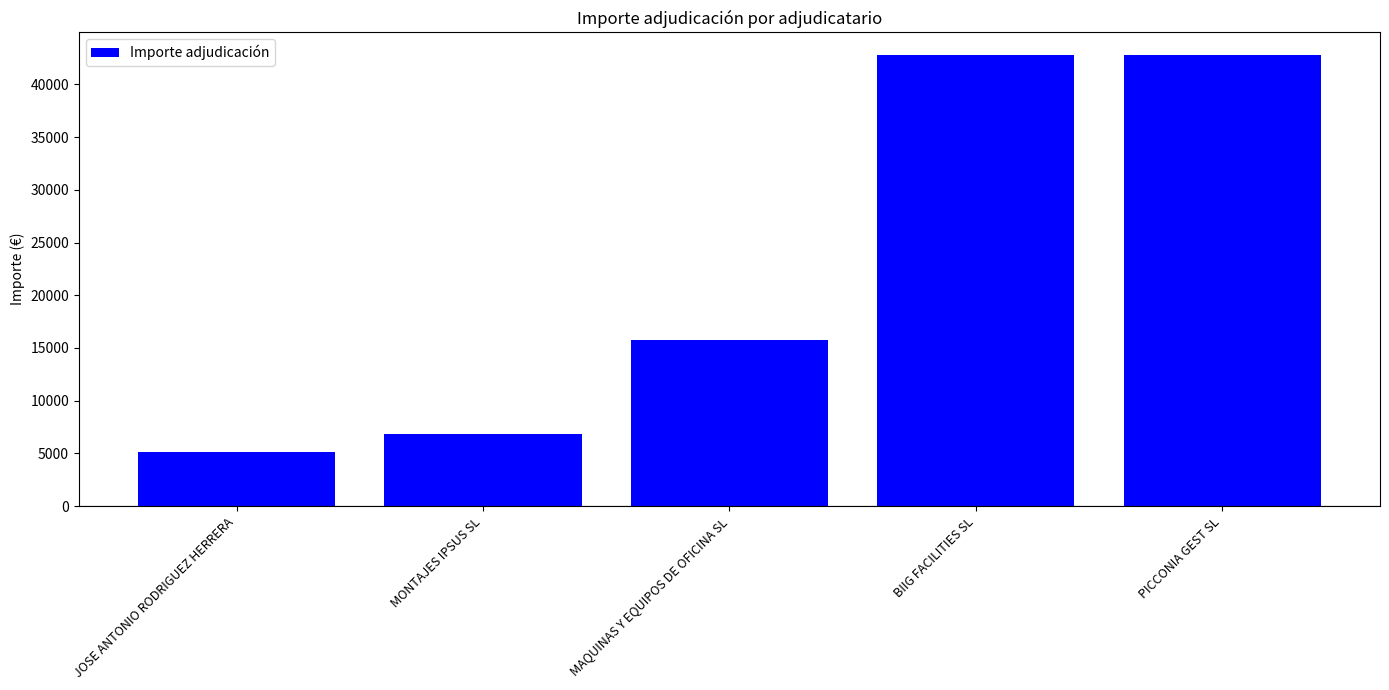

What is the approximate value at MONTAJES IPSUS SL?

6800.0